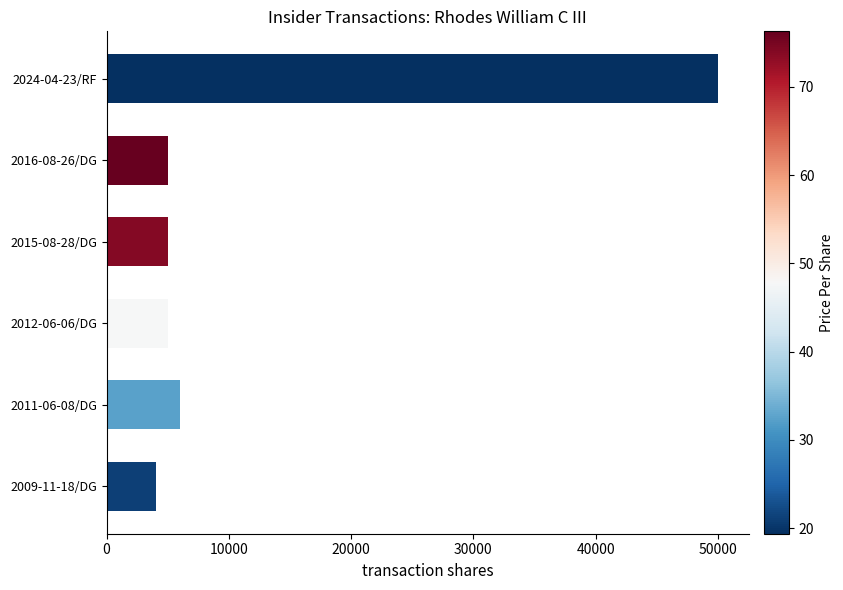

What is the sum of all values?

75000